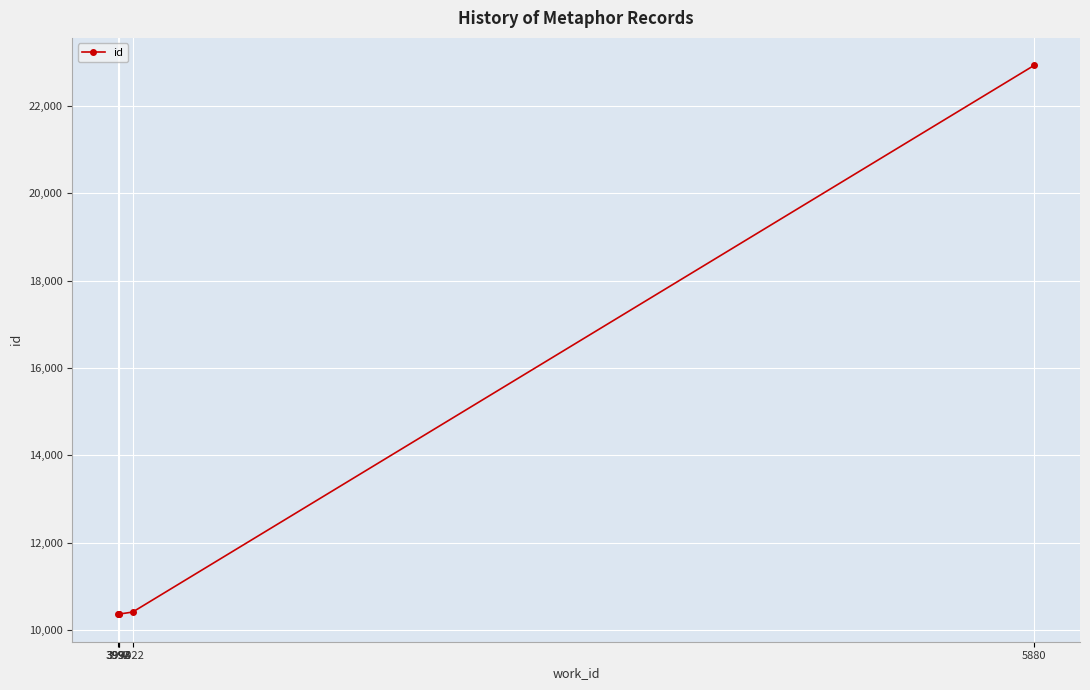

Count the number of data series in this chart.

1